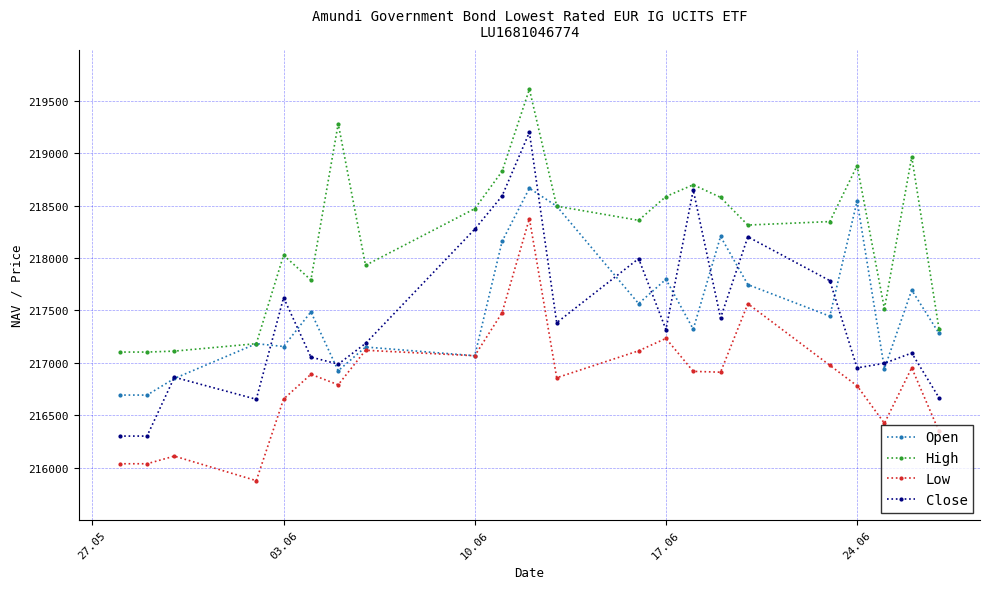

What are all the series names shown in the legend?

Open, High, Low, Close